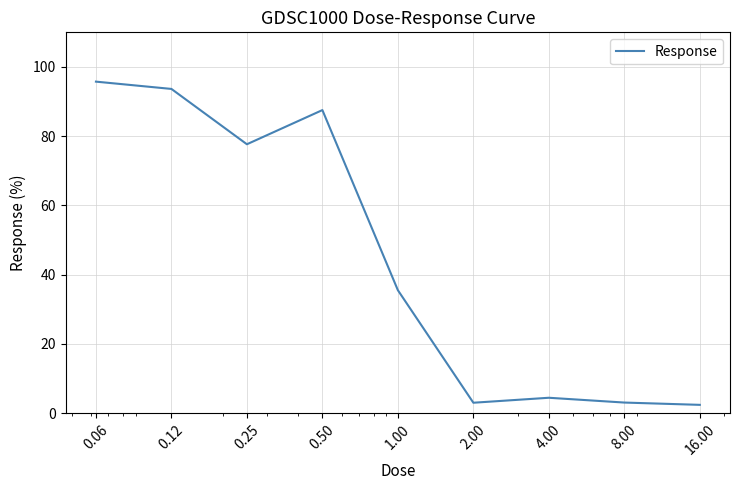

How many values are below 35?

4